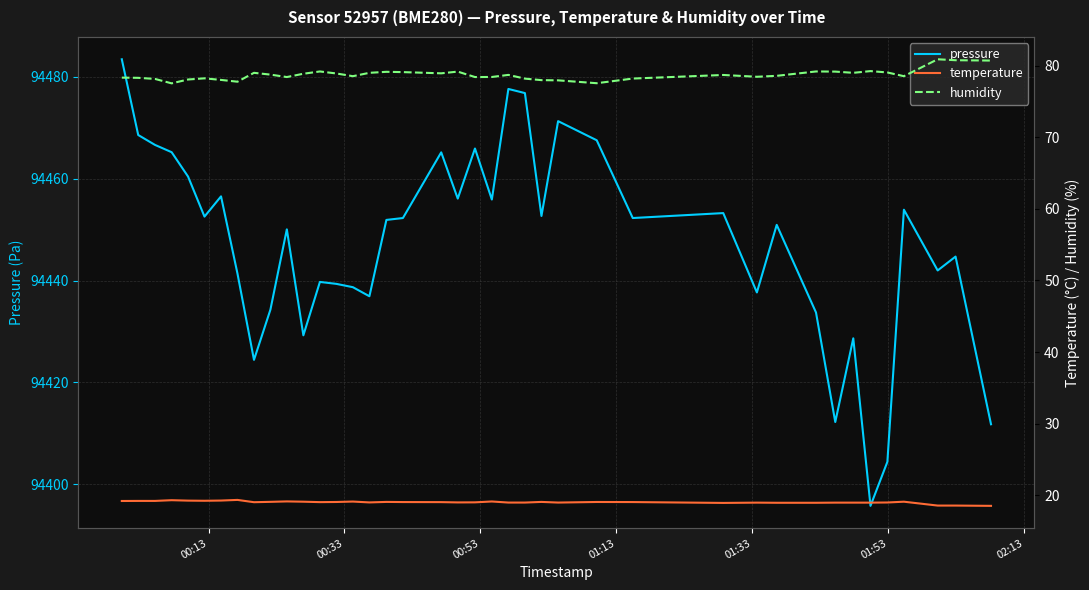

Is this an area chart (filled region under the line)?

No